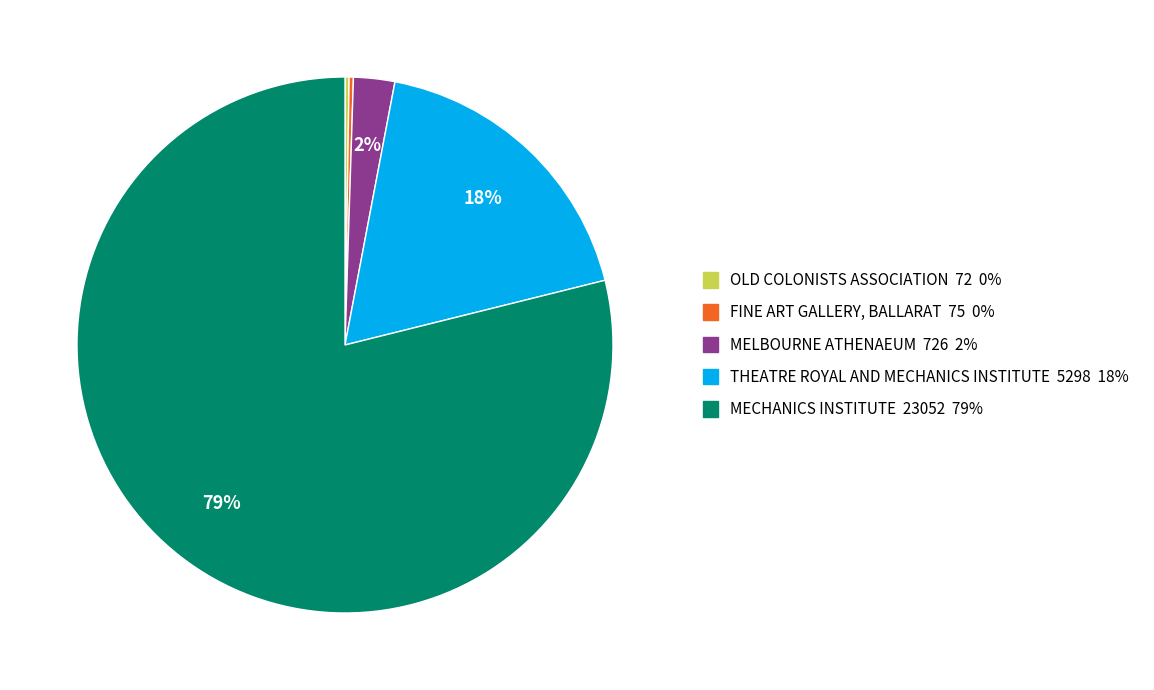

To the nearest percent, what percentage of the pie is MELBOURNE ATHENAEUM 726 2%?

2%